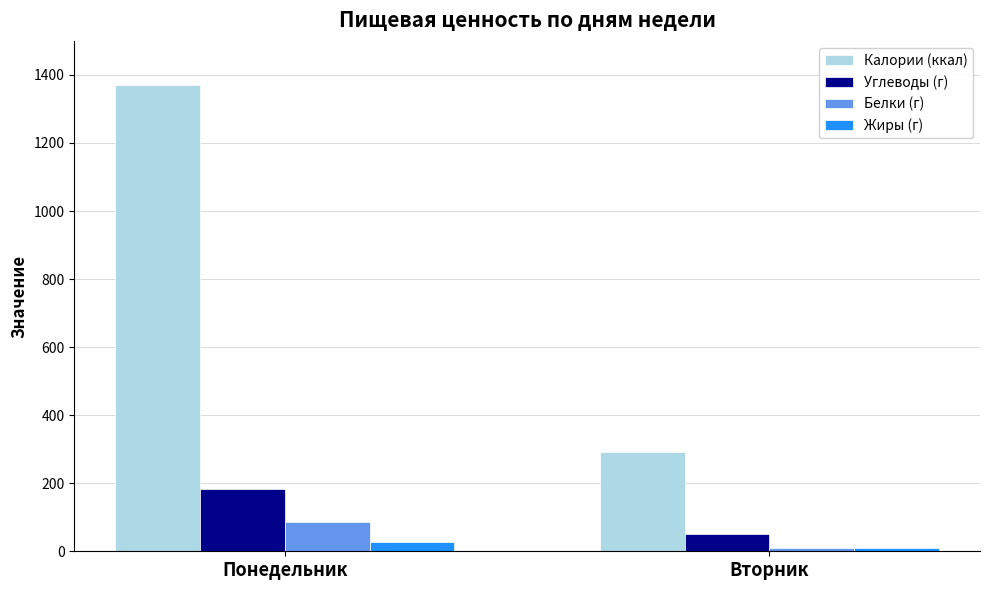

Between Понедельник and Вторник, which series saw the biggest shift?

Калории (ккал)